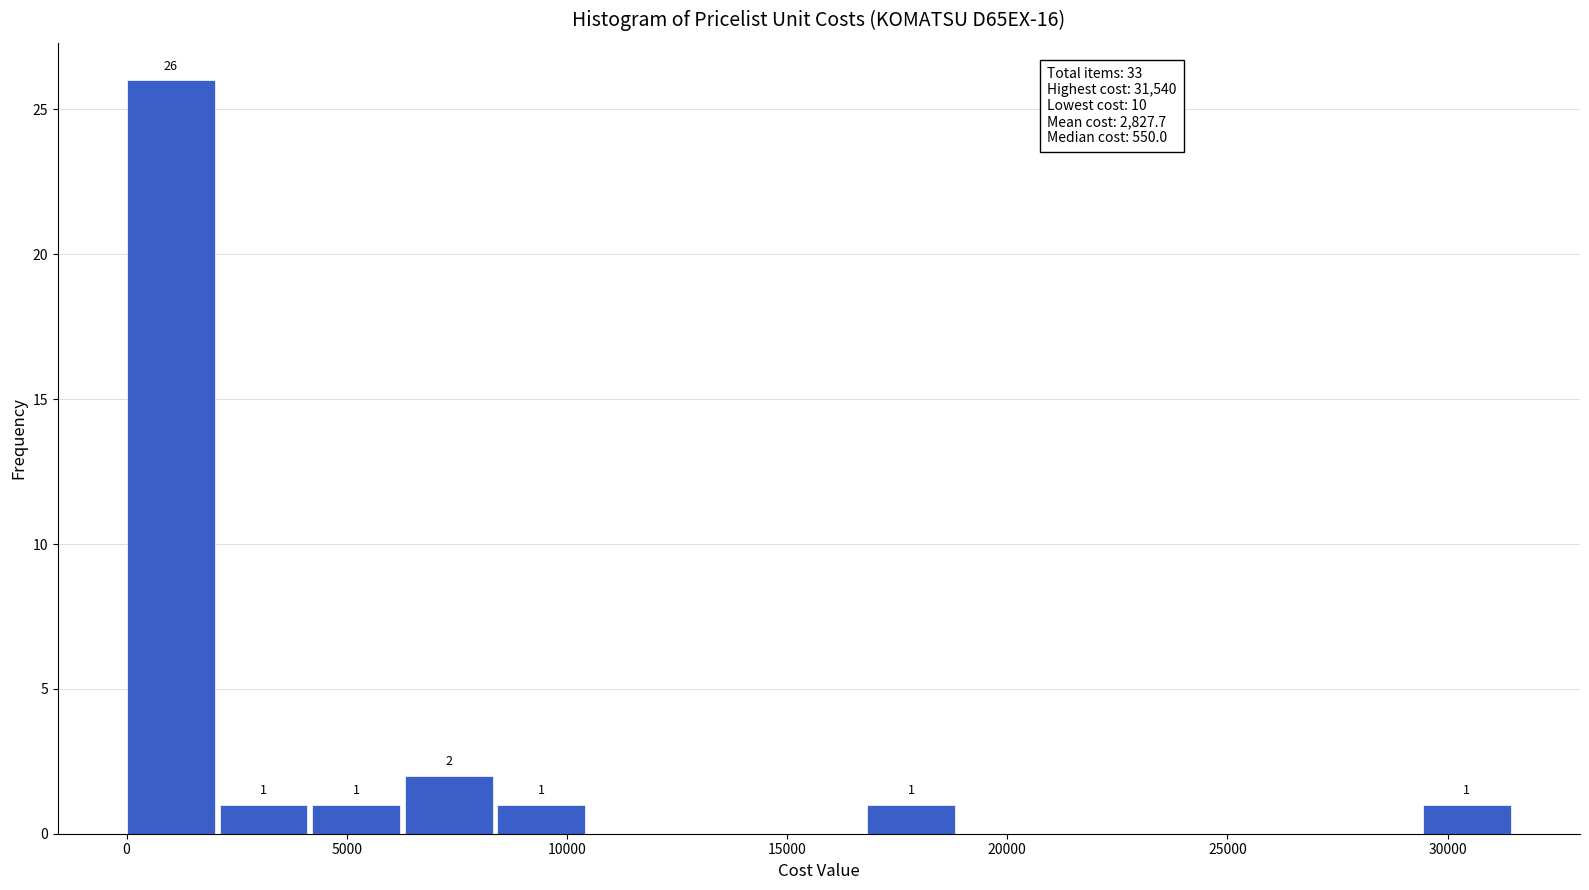

Which range on the x-axis has the tallest bar?

0 to 2000